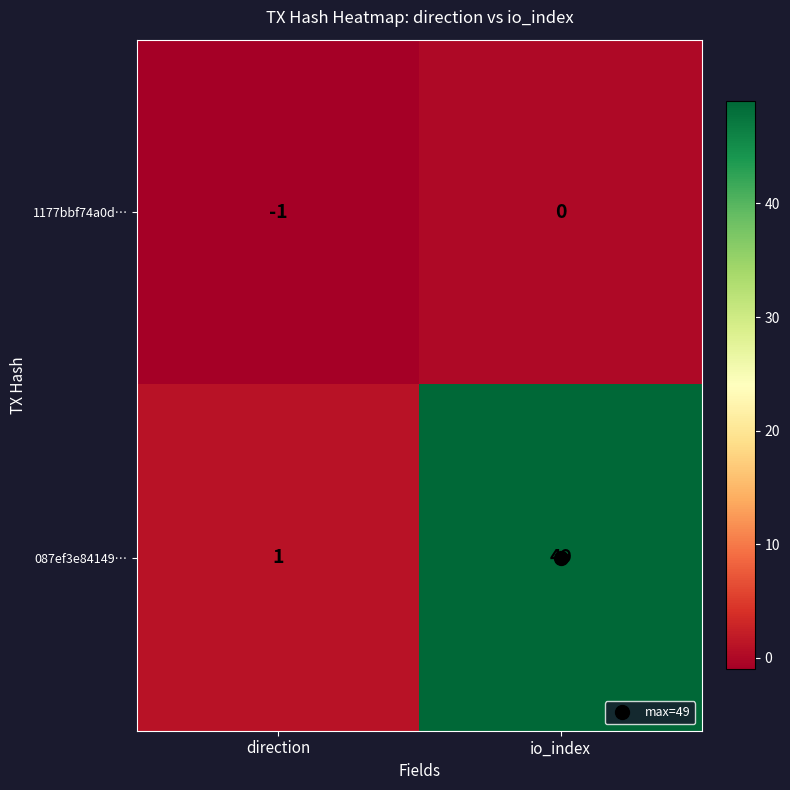

What is the average value of the 087ef3e84149… series?

25